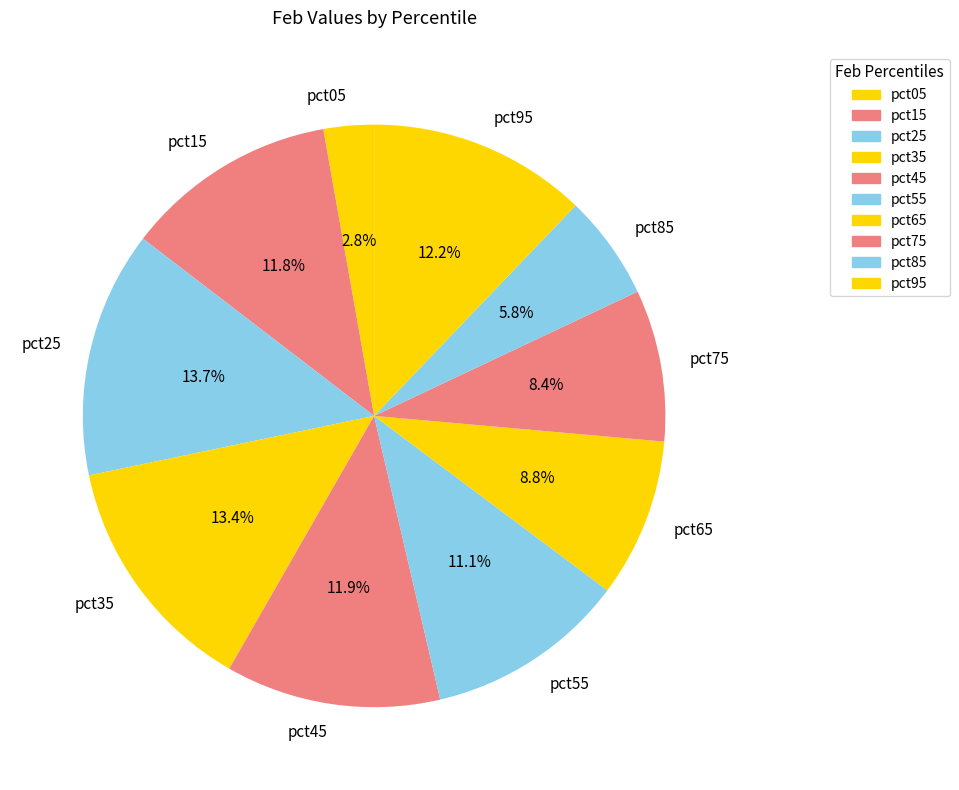

Which has a higher value, pct65 or pct55?

pct55